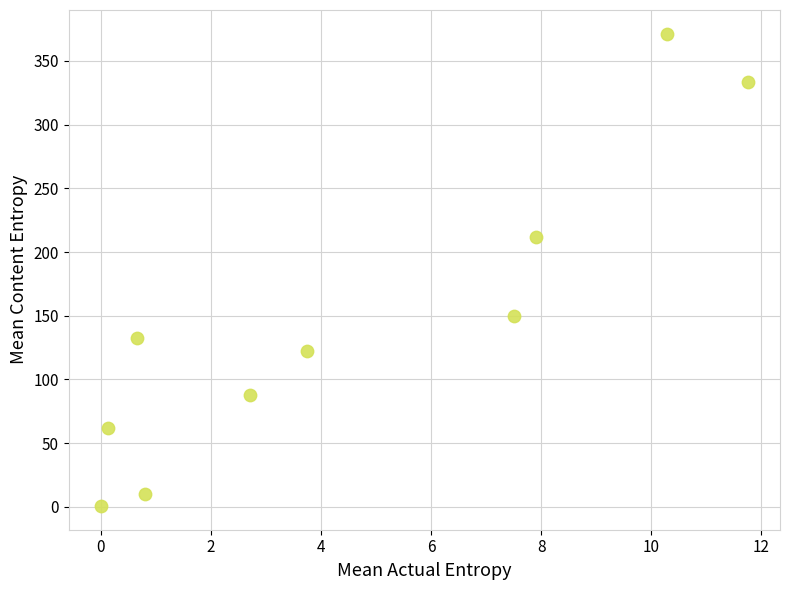

What Y value in the scatter plot is closest to 185?

212.0